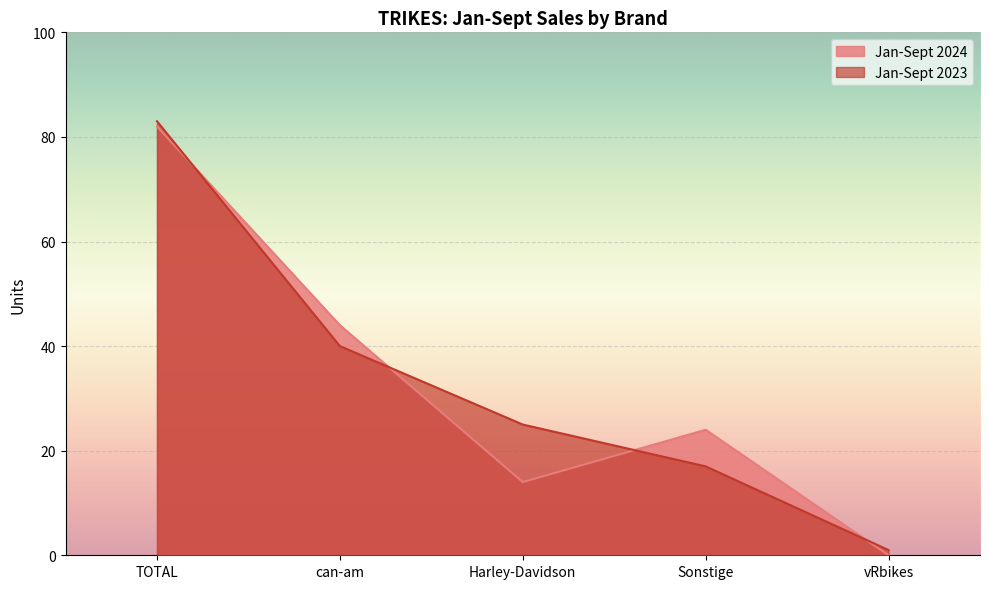

List the series in order of their overall mean, highest first.

Jan-Sept 2023, Jan-Sept 2024